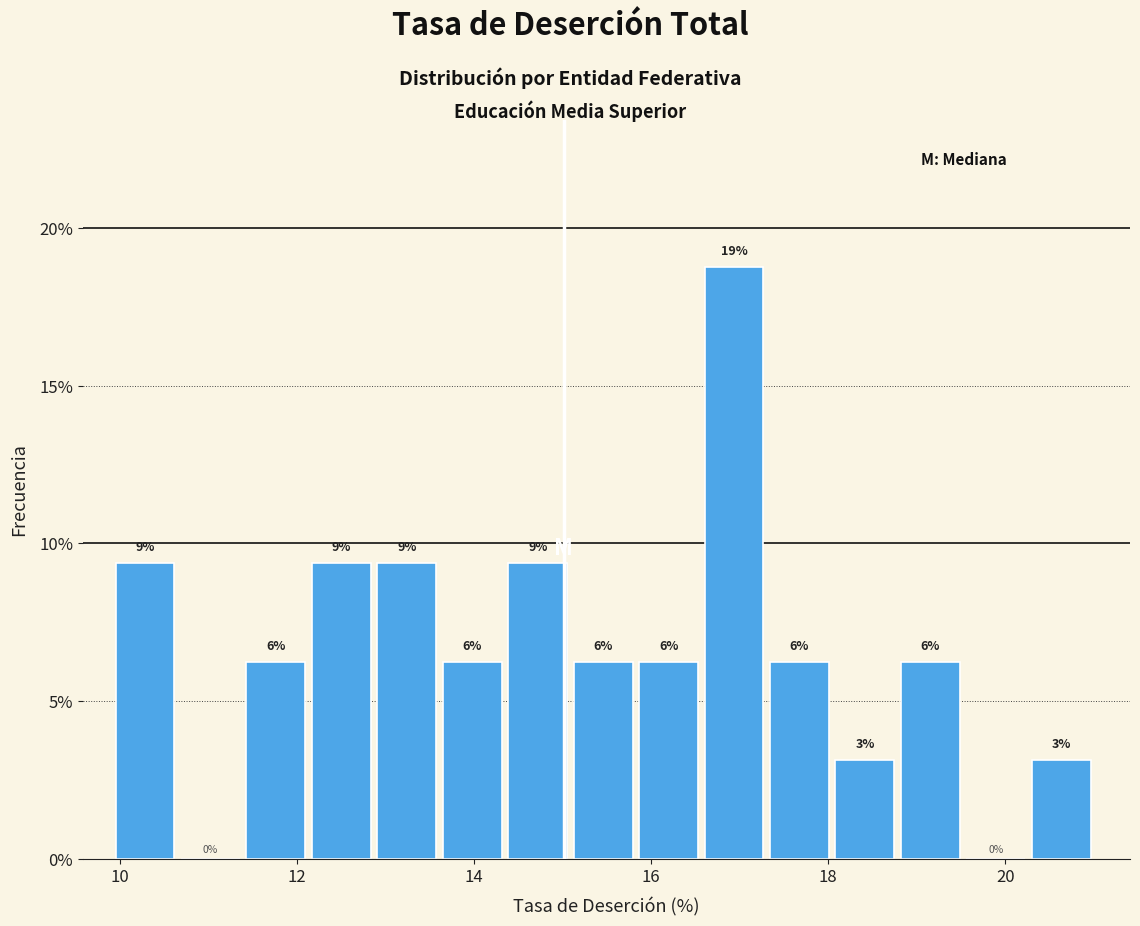

Around what value on the x-axis is the tallest bar? Give the approximate position of its centre, as read against the axis.

17.0